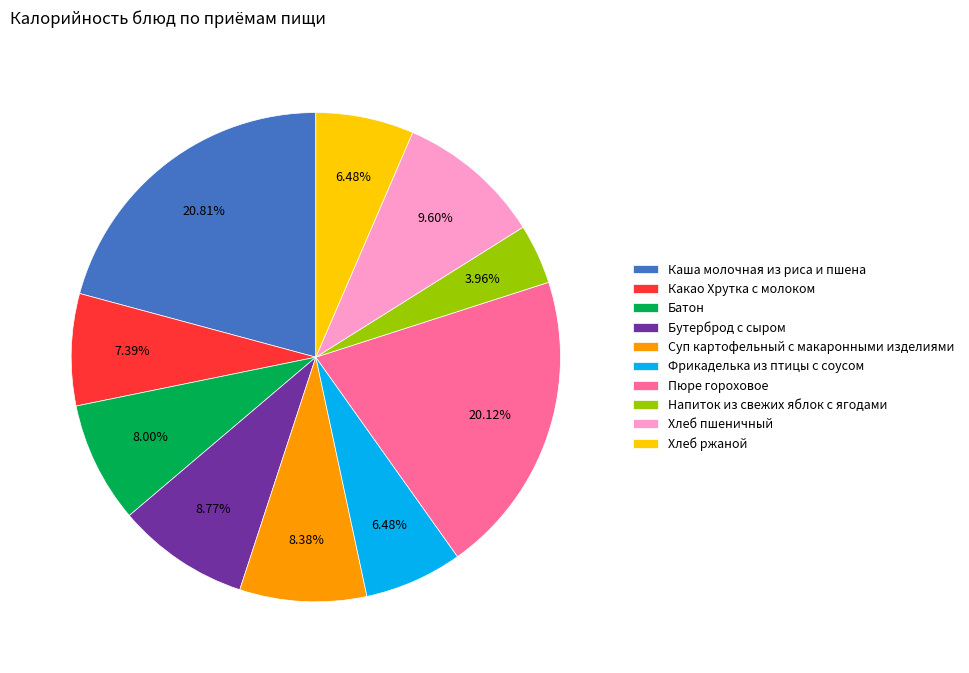

Which category has the smallest portion of the pie?

Напиток из свежих яблок с ягодами